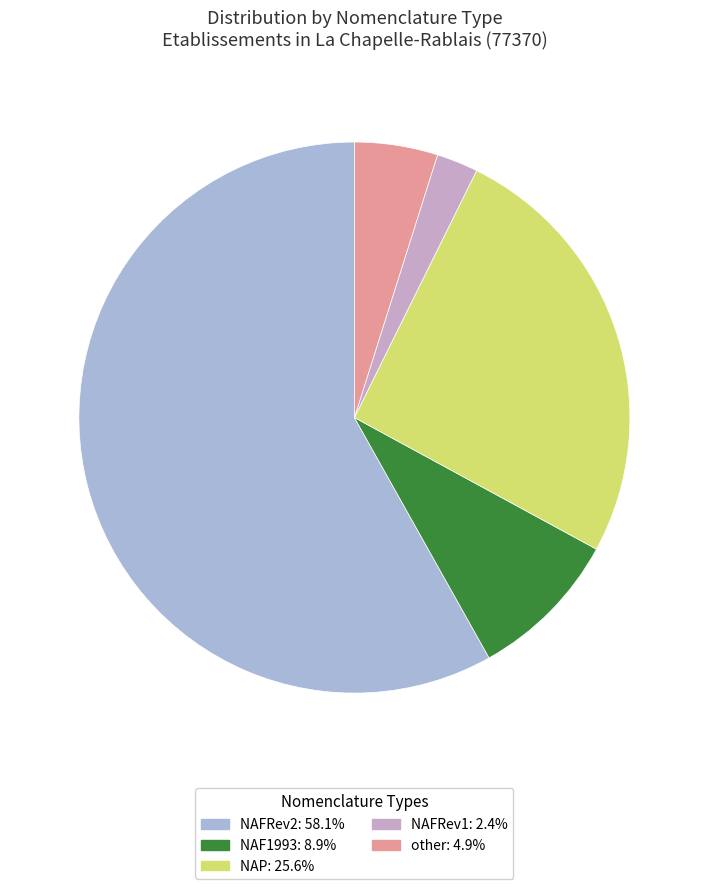

To the nearest percent, what is the average slice percentage?

20%